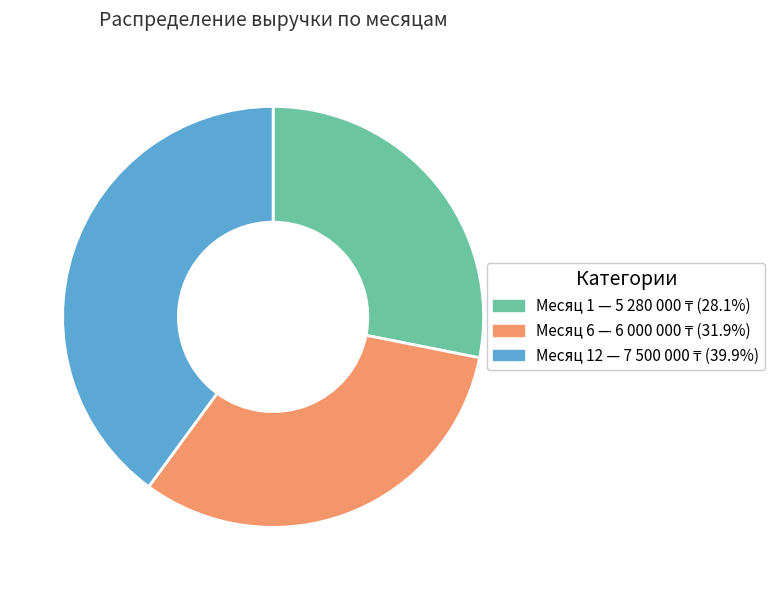

Is there a majority slice in this chart?

No